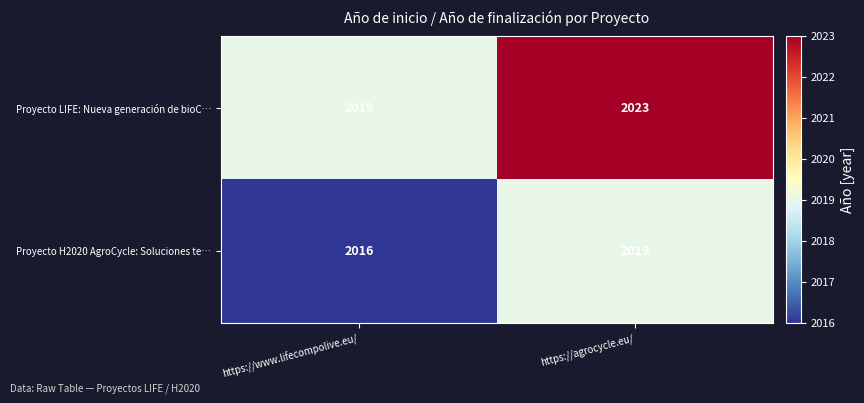

What value does the Proyecto LIFE: Nueva generación de bioC… series have at https://www.lifecompolive.eu/?

2019